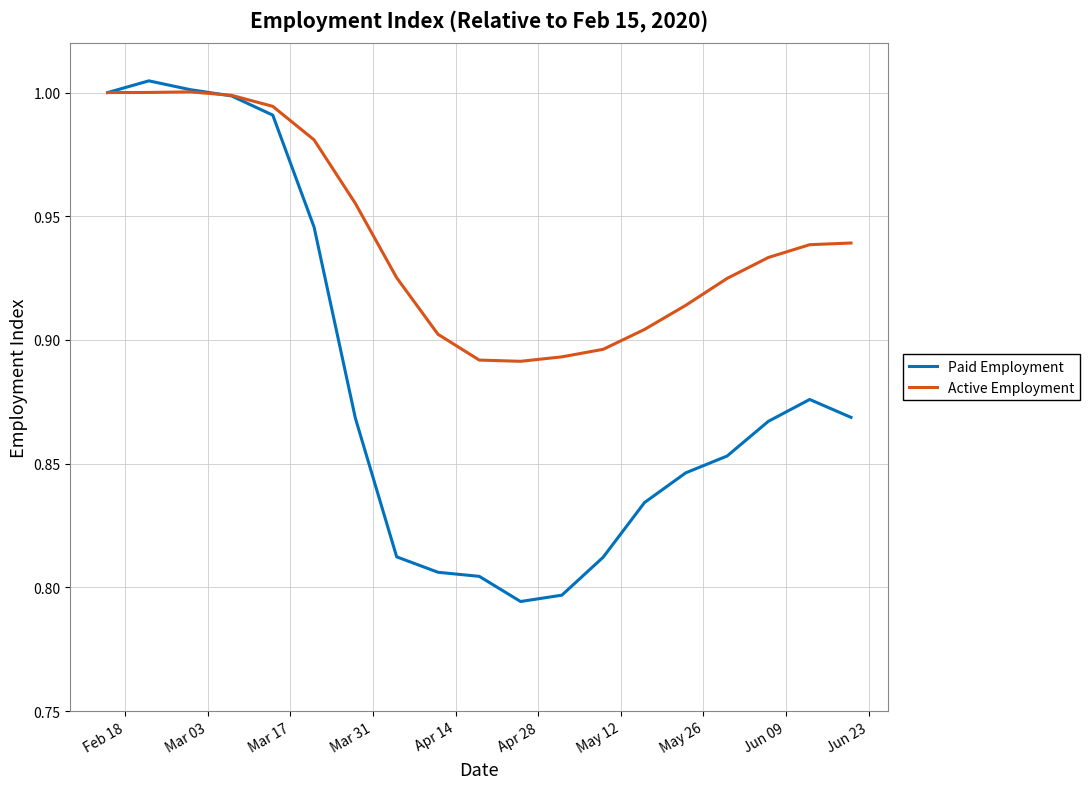

At how many categories does at least one series exceed 0?

19